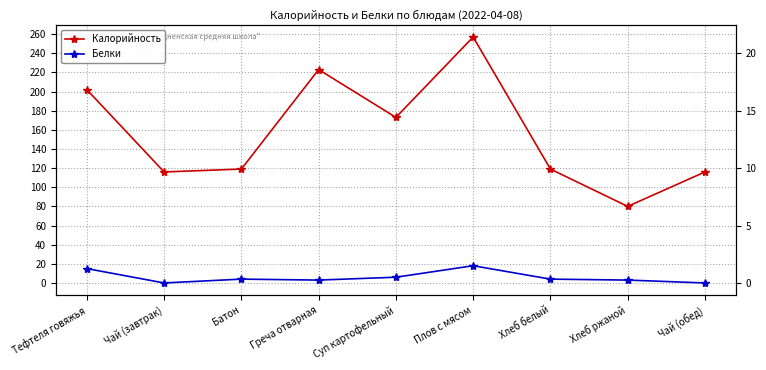

Where is the first local maximum for Калорийность?

Греча отварная